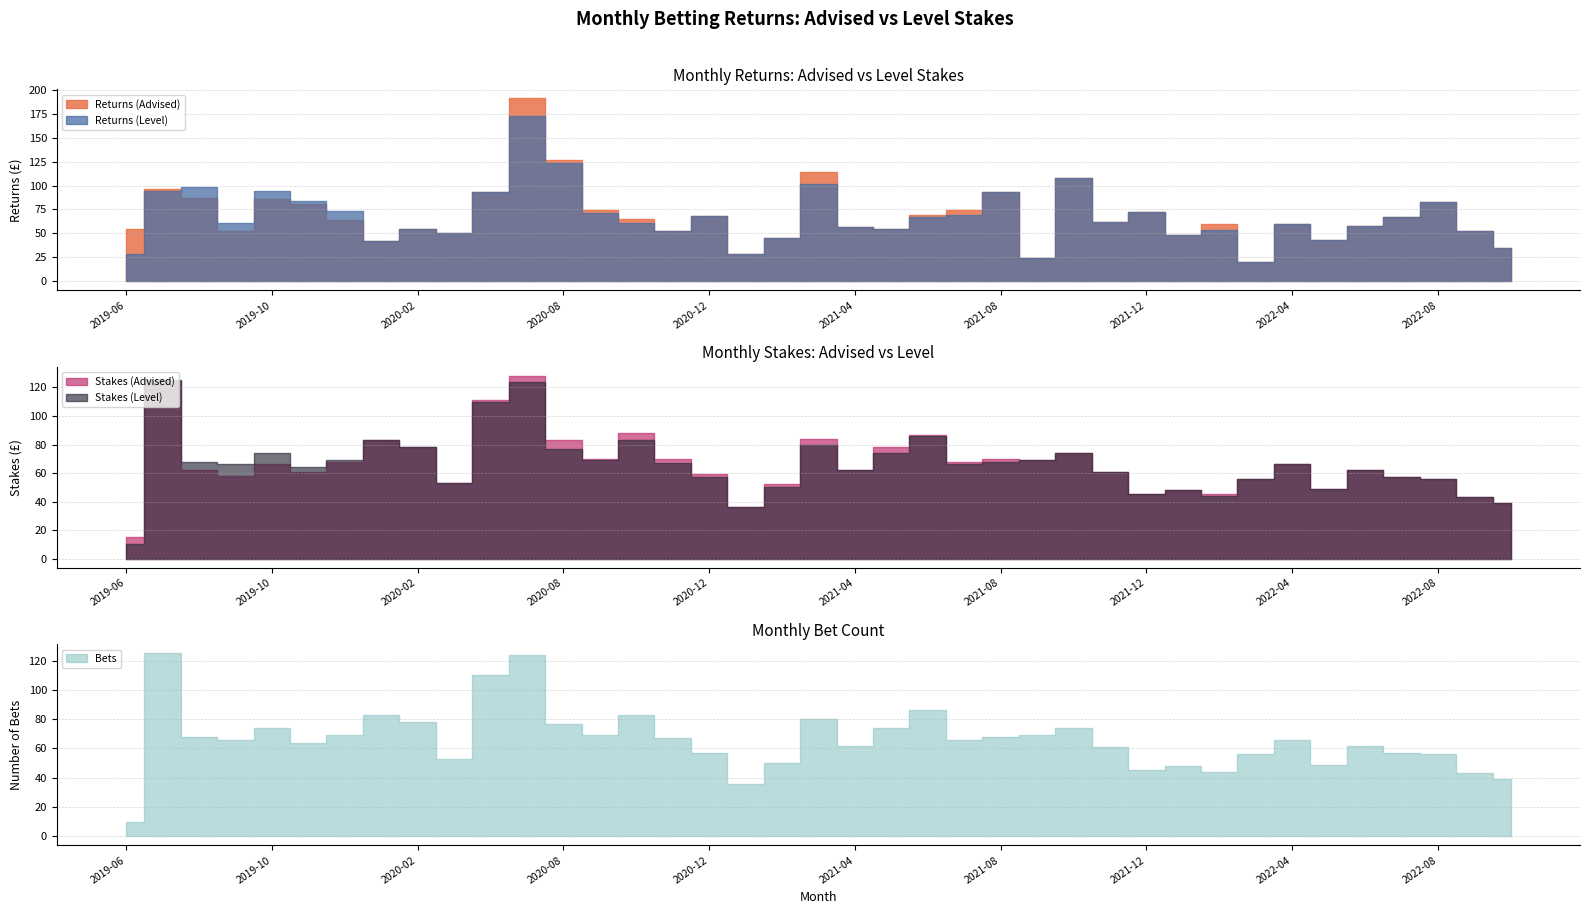

Which series changed the most between 2020-10 and 2022-10?

Stakes (Advised)